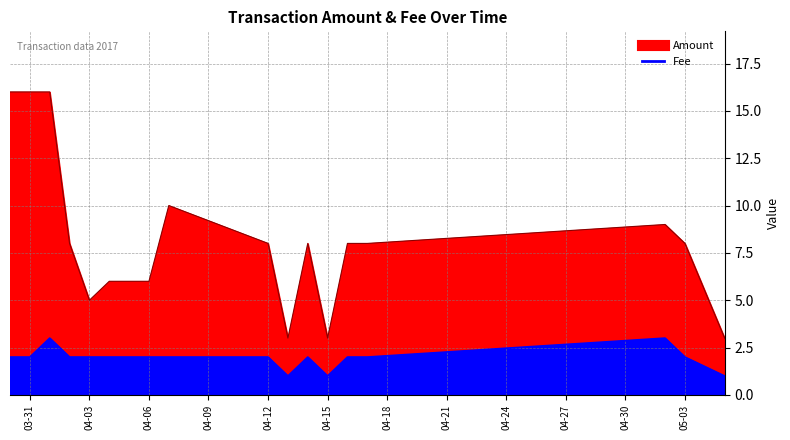

True or false: Amount has a value of 5.2 at 2017-04-01.

False